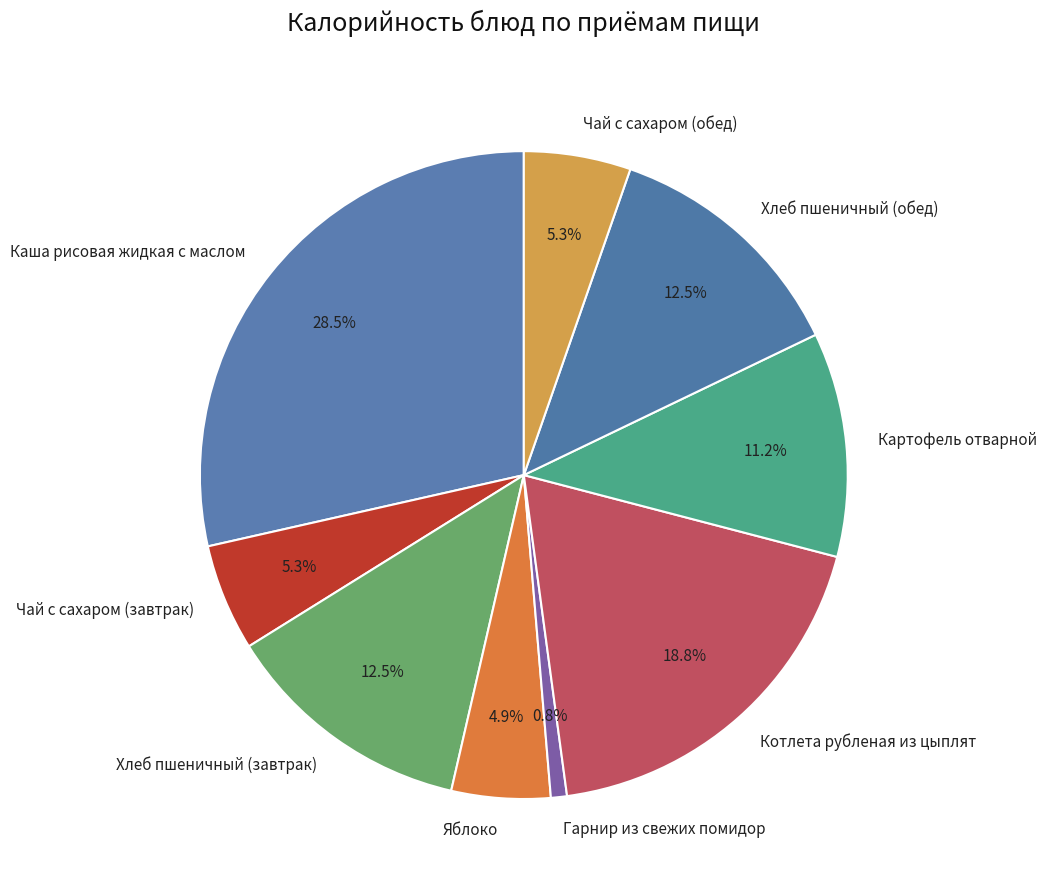

What percentage is the Яблоко slice, to the nearest percent?

5%